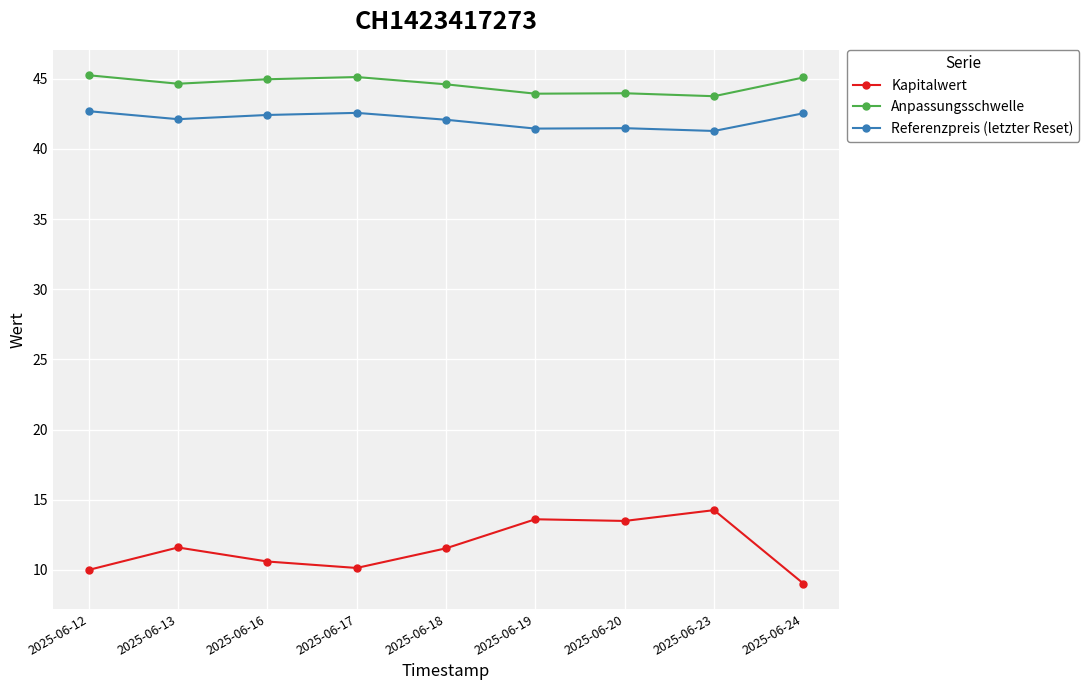

Which series has the widest spread of values?

Kapitalwert